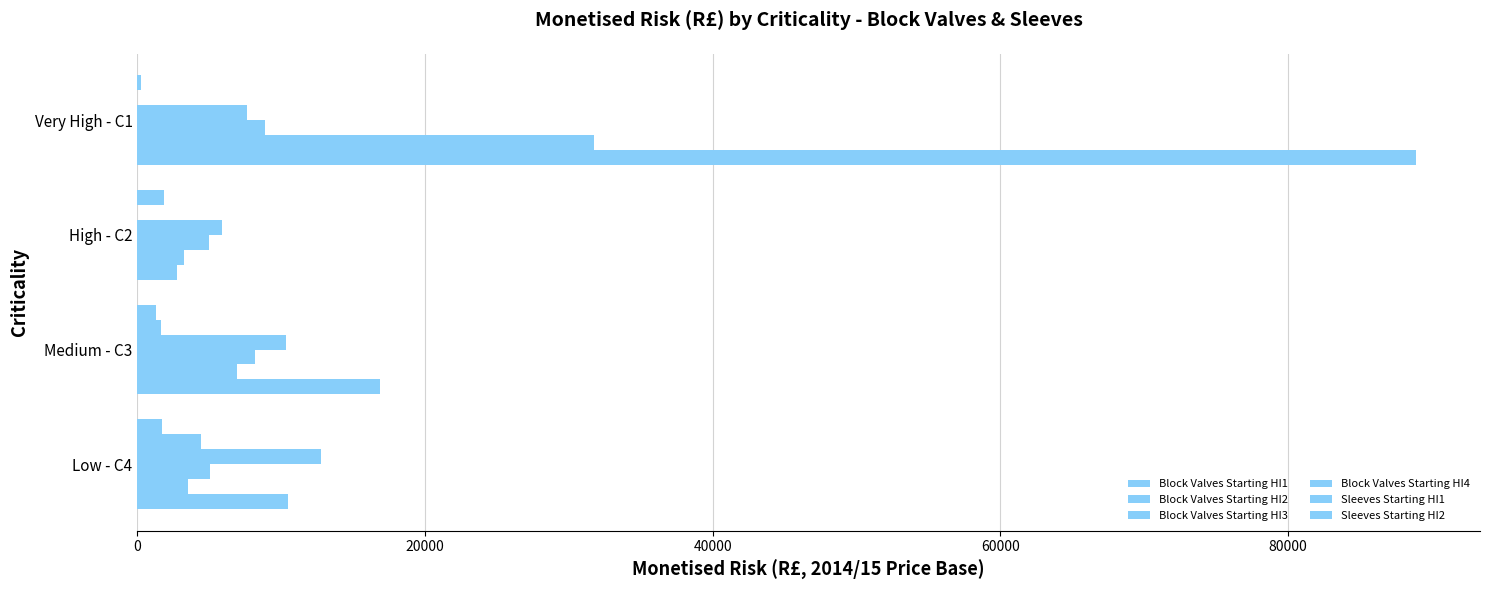

Count the number of categories in the chart.

4